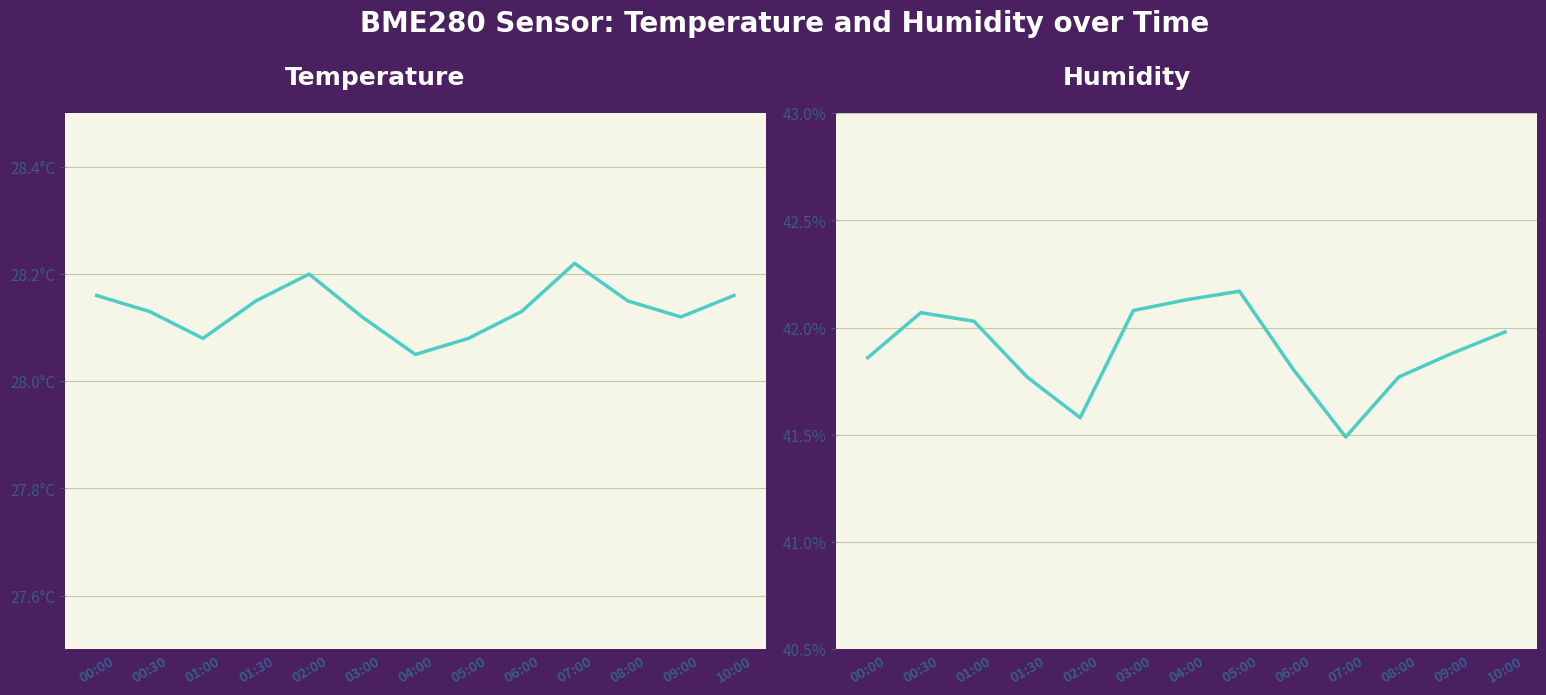

List the series in order of their peak value, lowest first.

BME280_temperature, BME280_humidity